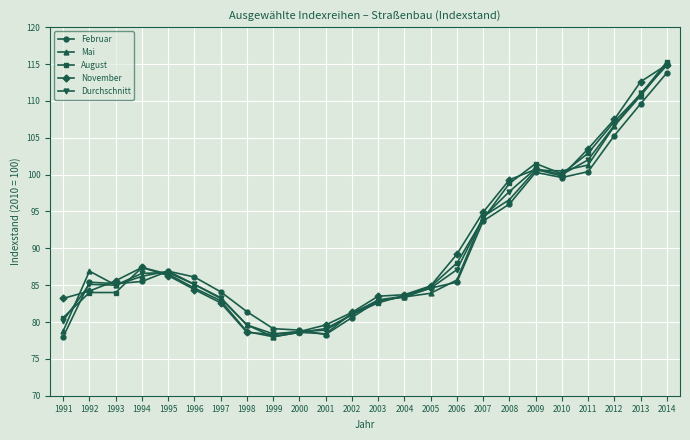

What is the average value of the November series?

90.2